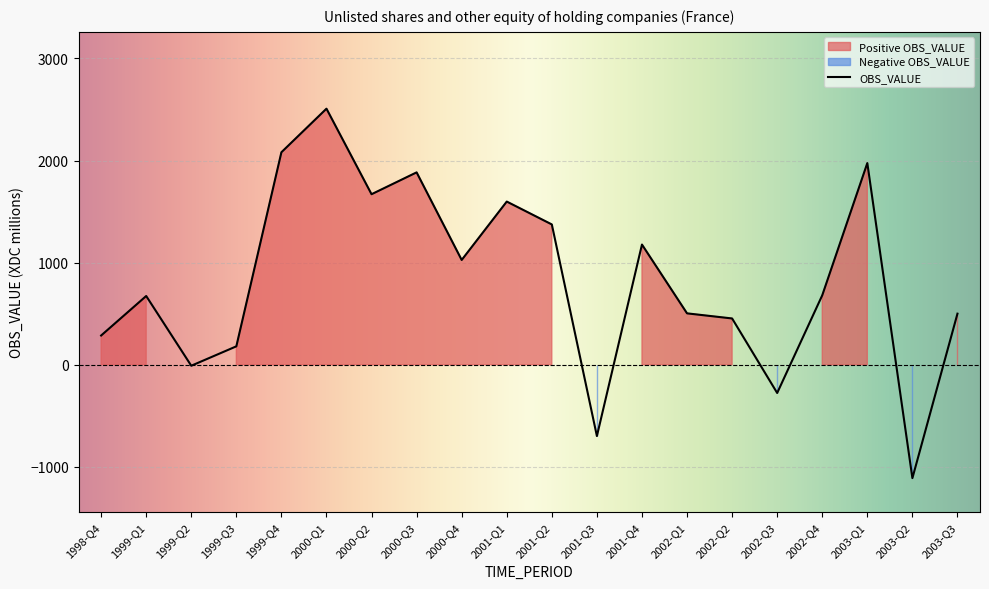

List the labels in order of OBS_VALUE value, largest first.

2000-Q1, 1999-Q4, 2003-Q1, 2000-Q3, 2000-Q2, 2001-Q1, 2001-Q2, 2001-Q4, 2000-Q4, 2002-Q4, 1999-Q1, 2002-Q1, 2003-Q3, 2002-Q2, 1998-Q4, 1999-Q3, 1999-Q2, 2002-Q3, 2001-Q3, 2003-Q2